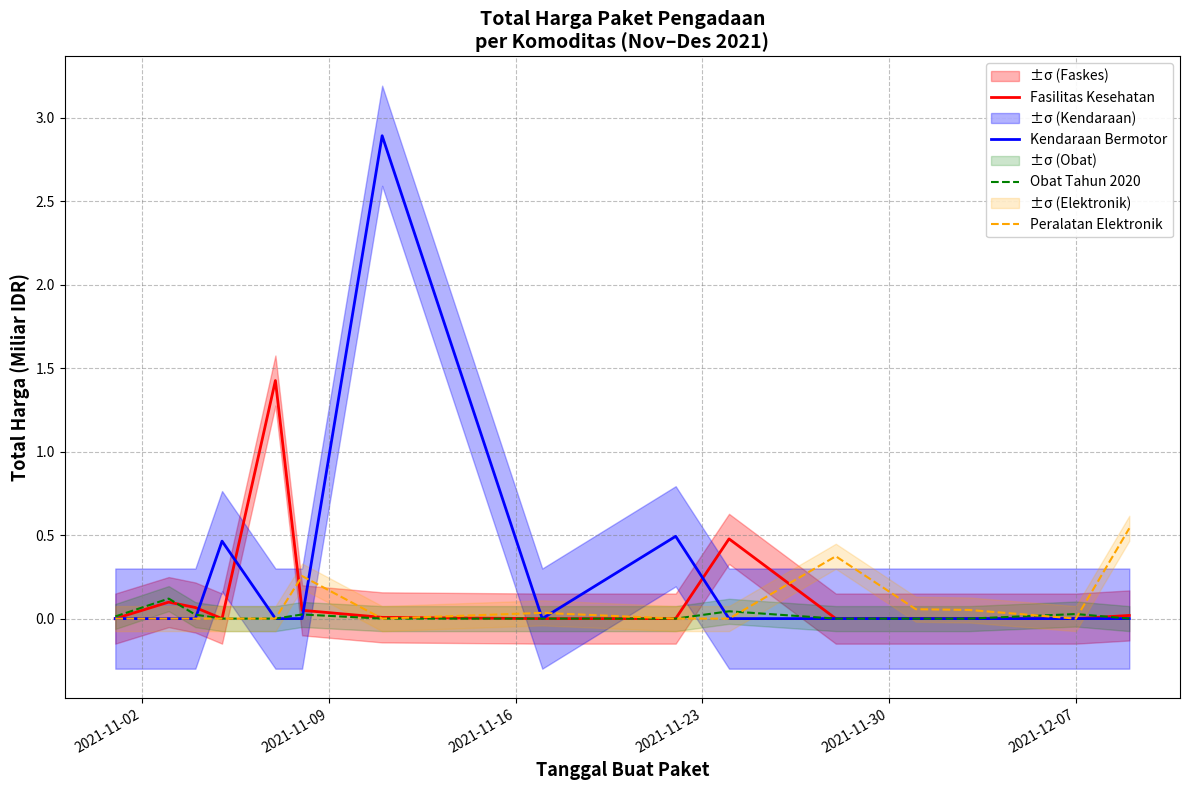

What are all the series names shown in the legend?

Fasilitas Kesehatan, Kendaraan Bermotor, Obat Tahun 2020, Peralatan Elektronik